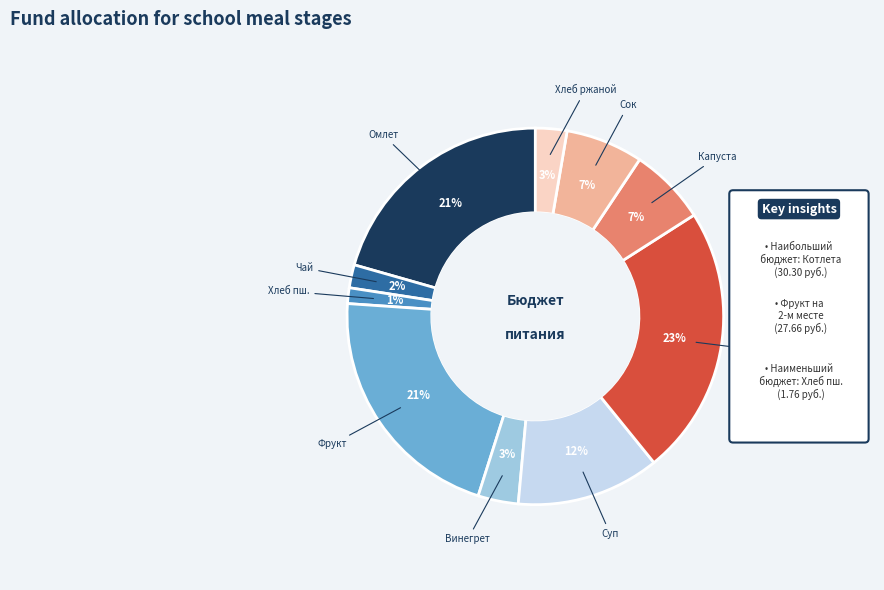

Do Сок and Хлеб ржаной together represent more than half of the pie?

No